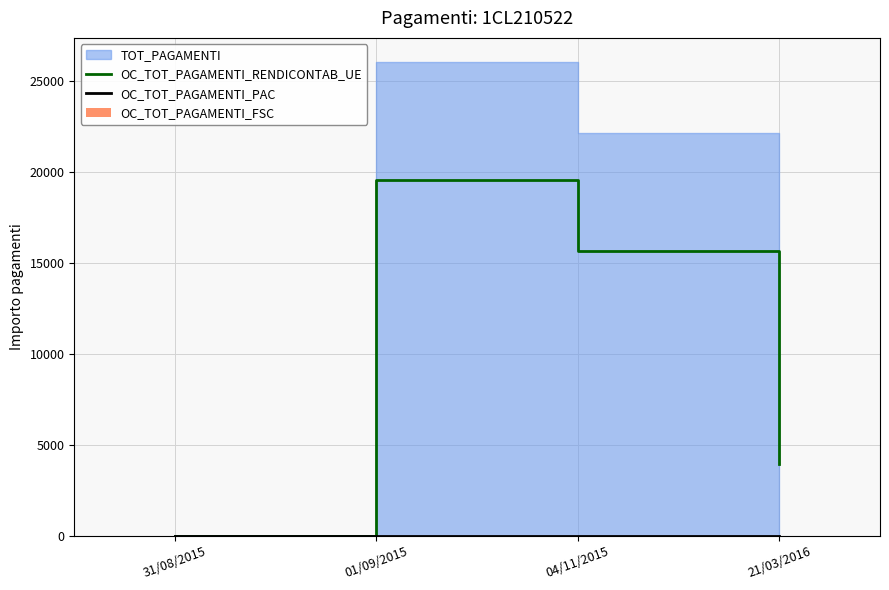

What is the maximum value for OC_TOT_PAGAMENTI_RENDICONTAB_UE?

19538.4